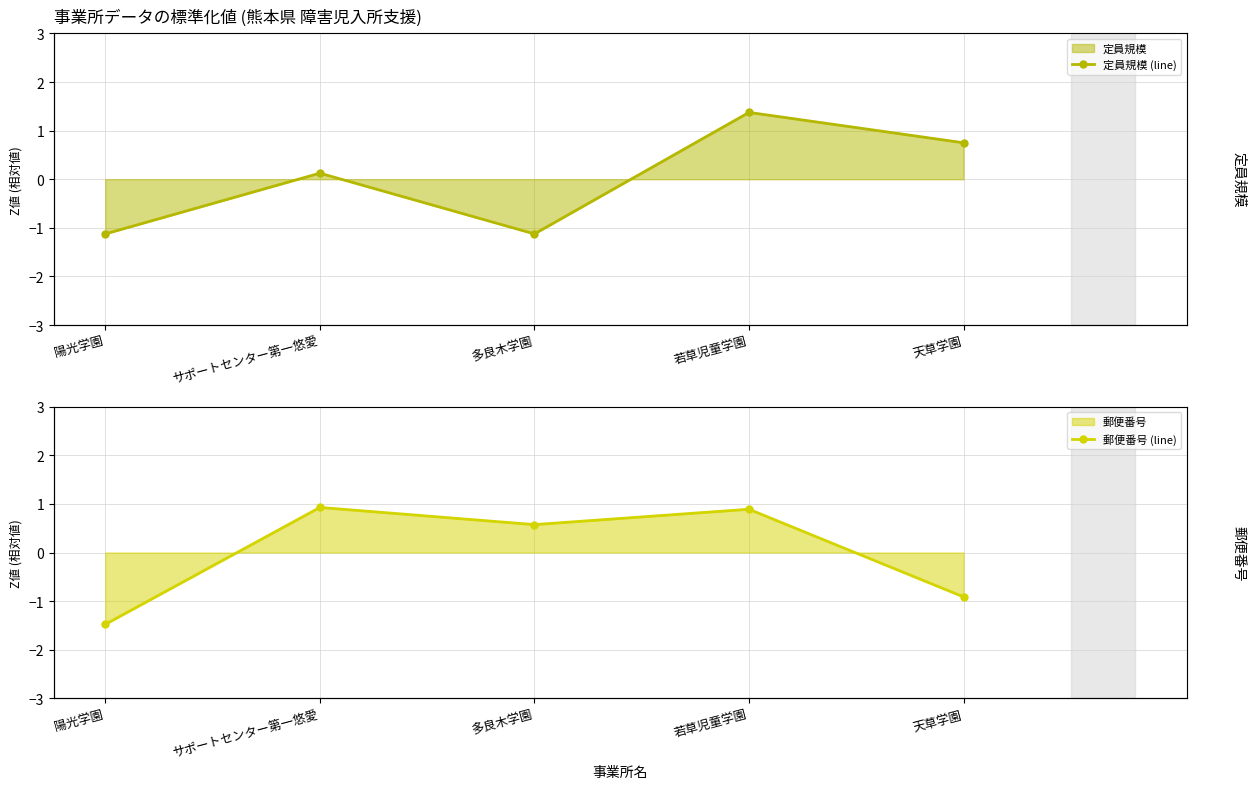

Reading right to left, list all the values displayed in this chart.

定員規模 (line): 天草学園=0.8	若草児童学園=1.4	多良木学園=-1.1	サポートセンター第一悠愛=0.1	陽光学園=-1.1
郵便番号 (line): 天草学園=-0.9	若草児童学園=0.9	多良木学園=0.6	サポートセンター第一悠愛=0.9	陽光学園=-1.5